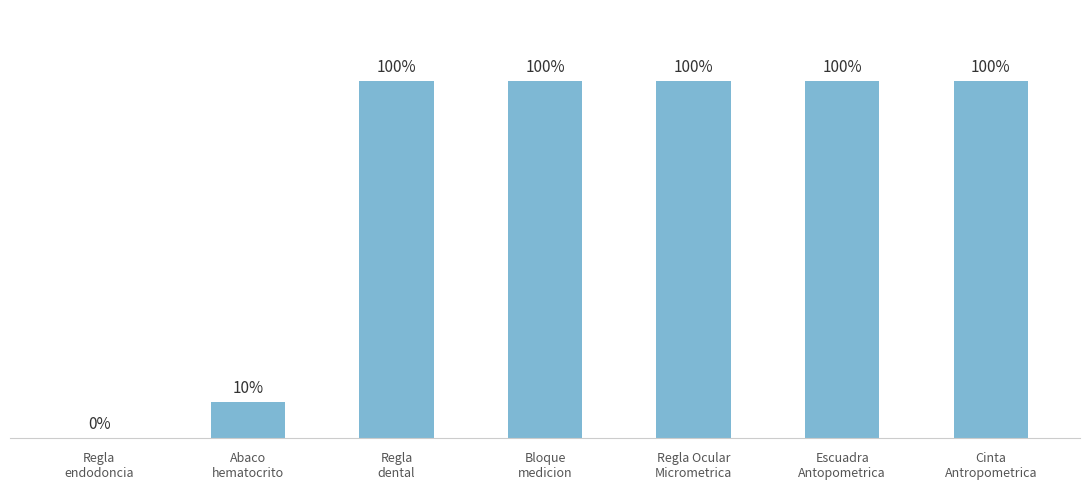

What is the label of the 5th bar from the right?

Regla
dental